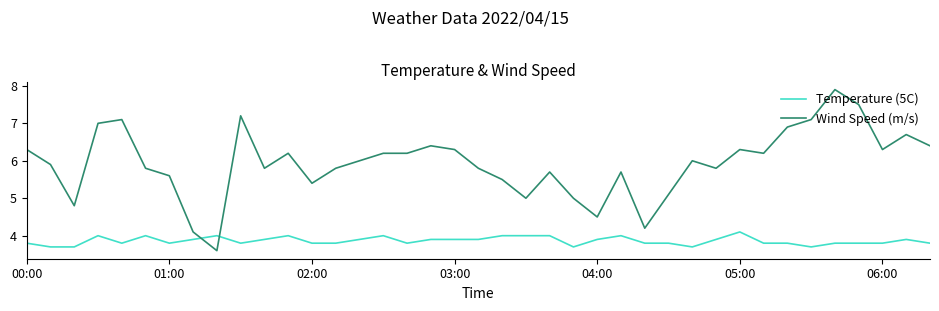

What is the smallest value displayed?

3.6